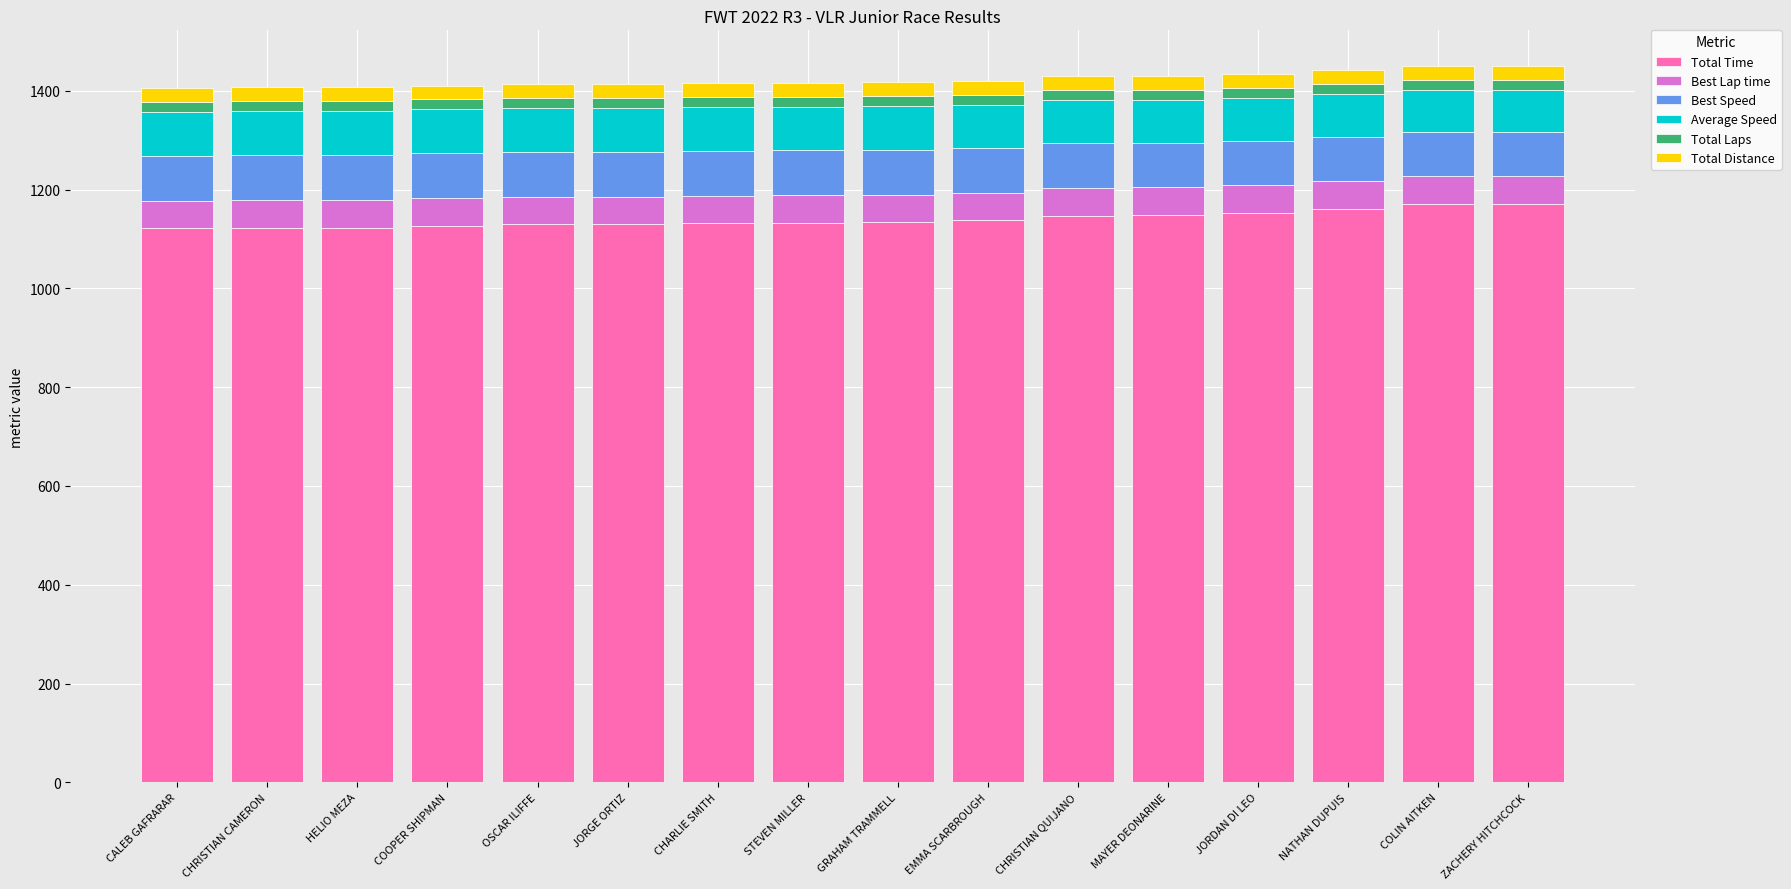

What is the sum of all Total Time values?

18243.1